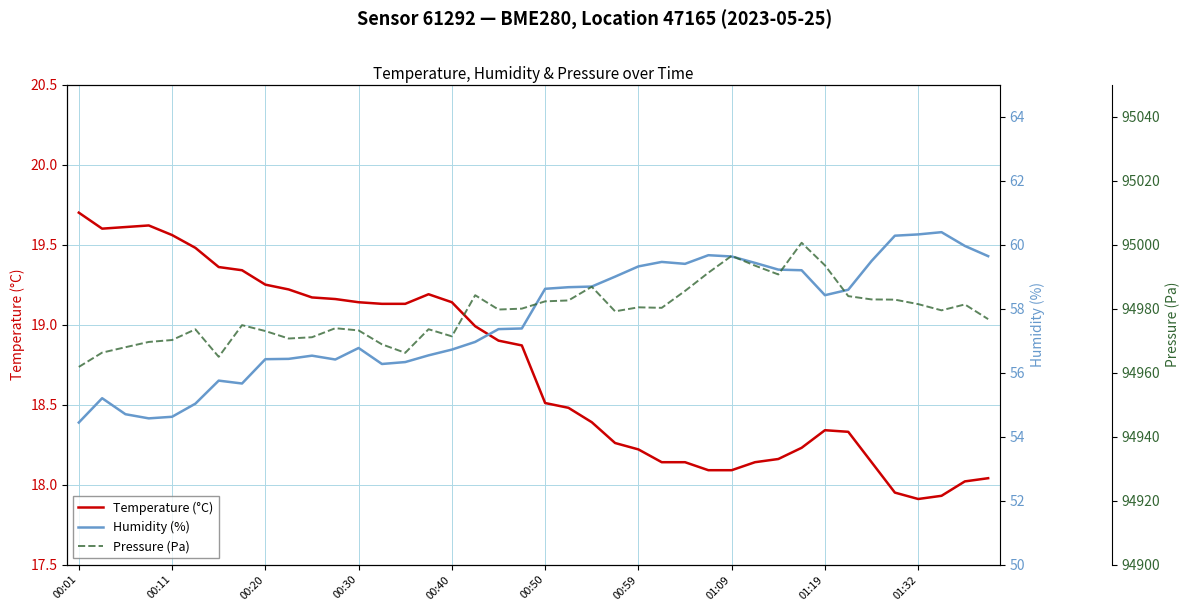

What is the total value across all series at 14?

95041.7